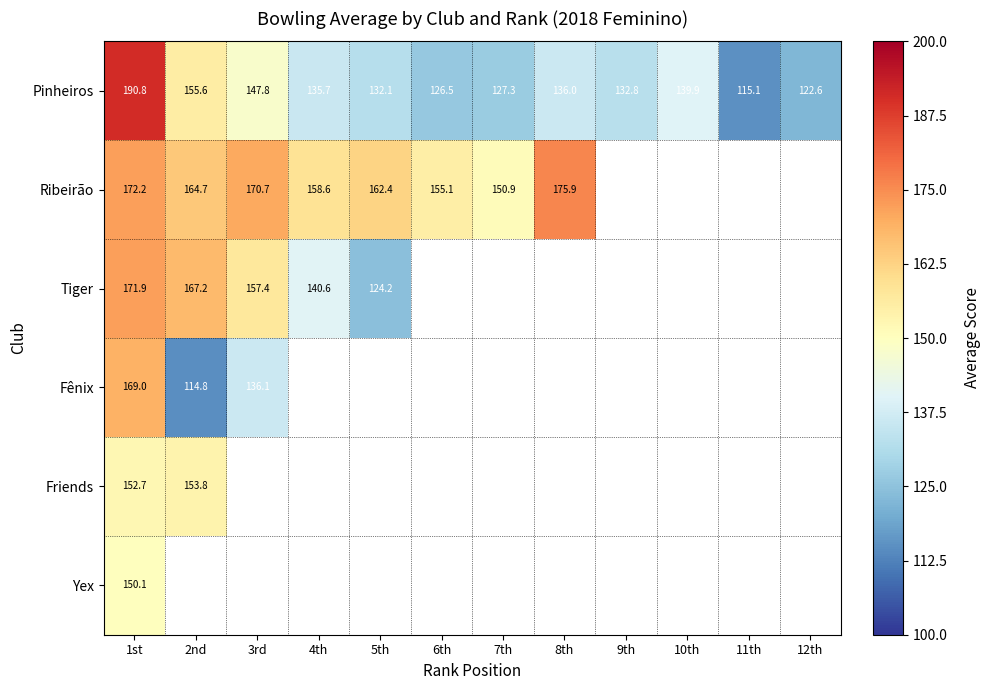

Where is Yex nearest to the value 150?

1st